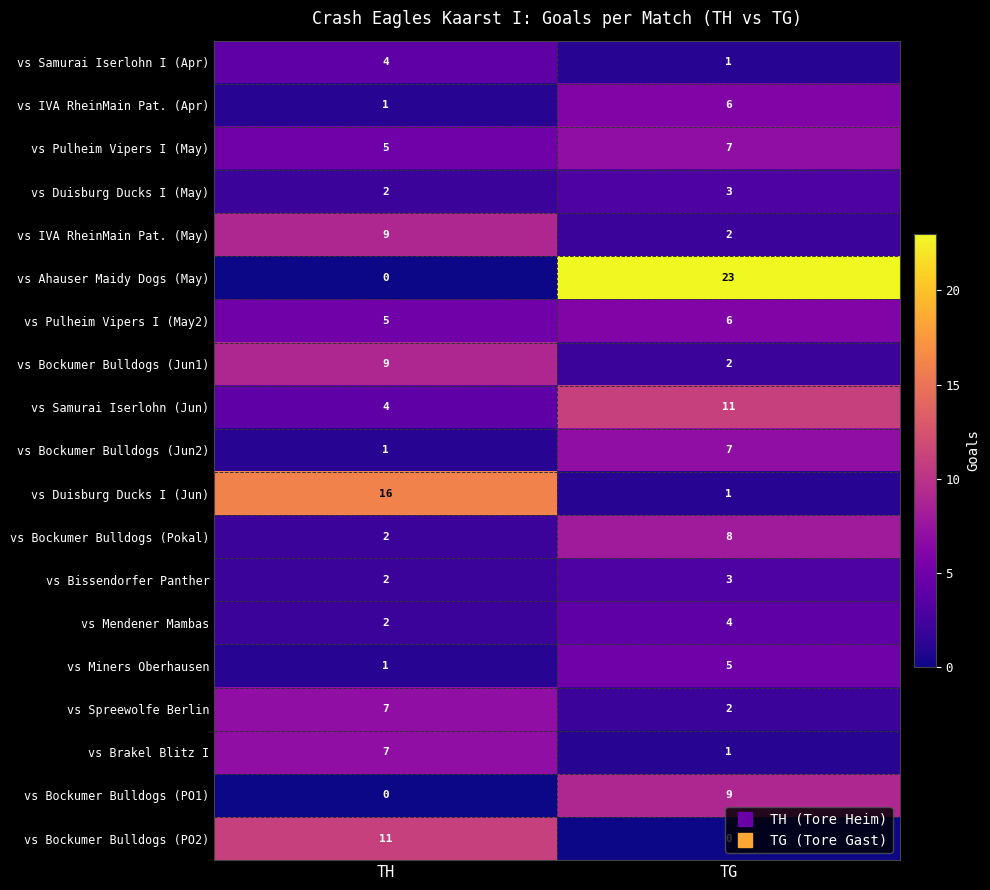

What is the sum of all vs Duisburg Ducks I (Jun) values?

17